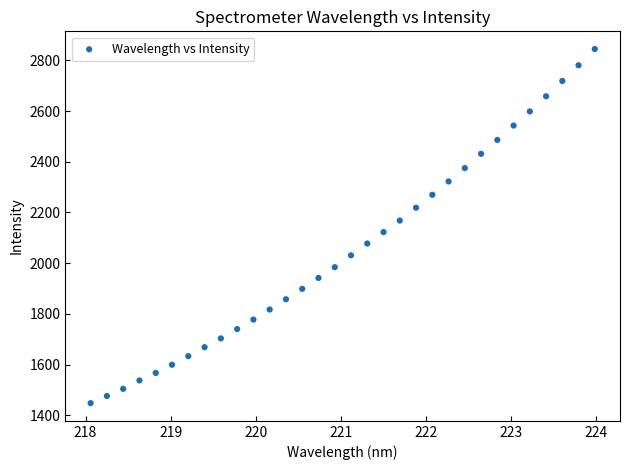

What is the range of Y values (max minus min)?

1397.0